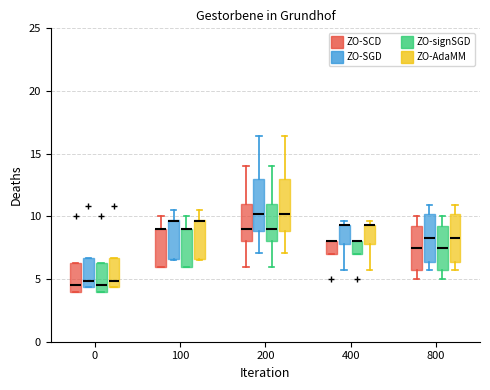

Reading left to right, read every box against the y-axis: the position of its median line, the range the box covers, and the ends of its whiskers. The values are not printed on the chart, so give them approximately, as read against the axis.

0 (ZO-SCD): median 4.5, box 4.0 to 6.5, whiskers 4.0 to 6.5
0 (ZO-SGD): median 5.0, box 4.5 to 6.5, whiskers 4.5 to 6.5
0 (ZO-signSGD): median 4.5, box 4.0 to 6.5, whiskers 4.0 to 6.5
0 (ZO-AdaMM): median 5.0, box 4.5 to 6.5, whiskers 4.5 to 6.5
100 (ZO-SCD): median 9.0 (drawn on the box's upper edge), box 6.0 to 9.0, whiskers 6.0 to 10.0
100 (ZO-SGD): median 9.5 (drawn on the box's upper edge), box 6.5 to 9.5, whiskers 6.5 to 10.5
100 (ZO-signSGD): median 9.0 (drawn on the box's upper edge), box 6.0 to 9.0, whiskers 6.0 to 10.0
100 (ZO-AdaMM): median 9.5 (drawn on the box's upper edge), box 6.5 to 9.5, whiskers 6.5 to 10.5
200 (ZO-SCD): median 9.0, box 8.0 to 11.0, whiskers 6.0 to 14.0
200 (ZO-SGD): median 10.0, box 9.0 to 13.0, whiskers 7.0 to 16.5
200 (ZO-signSGD): median 9.0, box 8.0 to 11.0, whiskers 6.0 to 14.0
200 (ZO-AdaMM): median 10.0, box 9.0 to 13.0, whiskers 7.0 to 16.5
400 (ZO-SCD): median 8.0 (drawn on the box's upper edge), box 7.0 to 8.0, whiskers 7.0 to 8.0
400 (ZO-SGD): median 9.5 (drawn on the box's upper edge), box 8.0 to 9.5, whiskers 5.5 to 9.5 (just above the box's upper edge)
400 (ZO-signSGD): median 8.0 (drawn on the box's upper edge), box 7.0 to 8.0, whiskers 7.0 to 8.0
400 (ZO-AdaMM): median 9.5 (drawn on the box's upper edge), box 8.0 to 9.5, whiskers 5.5 to 9.5 (just above the box's upper edge)
800 (ZO-SCD): median 7.5, box 6.0 to 9.5, whiskers 5.0 to 10.0
800 (ZO-SGD): median 8.5, box 6.5 to 10.0, whiskers 5.5 to 11.0
800 (ZO-signSGD): median 7.5, box 6.0 to 9.5, whiskers 5.0 to 10.0
800 (ZO-AdaMM): median 8.5, box 6.5 to 10.0, whiskers 5.5 to 11.0